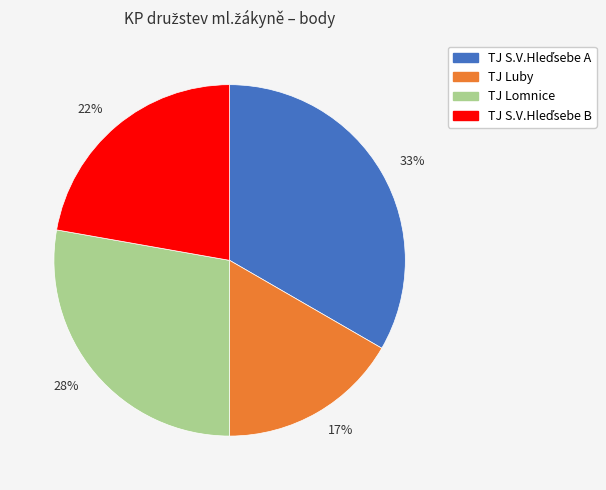

Is there any slice that represents more than half of the pie?

No